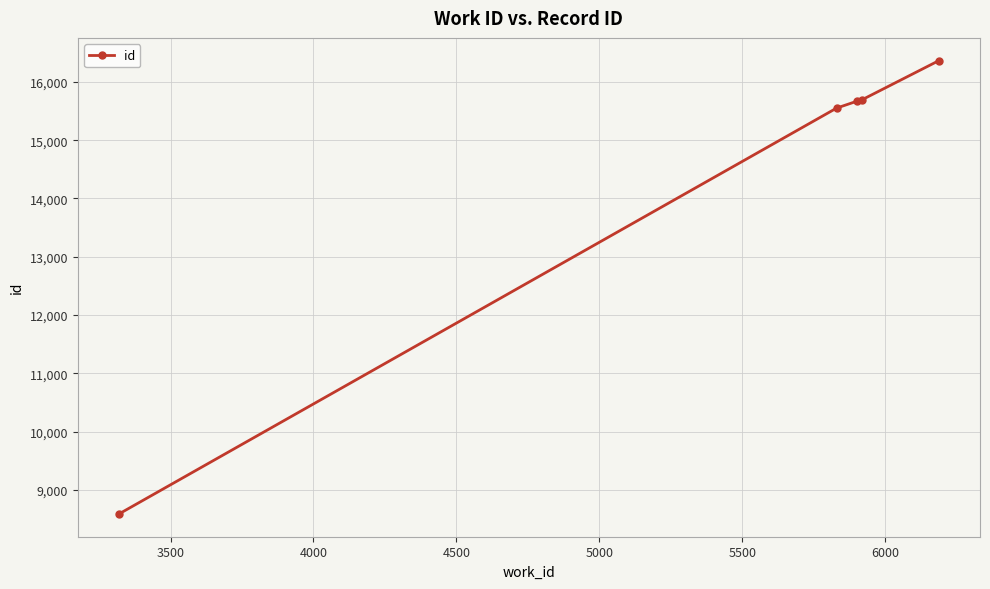

What is the average value?

14373